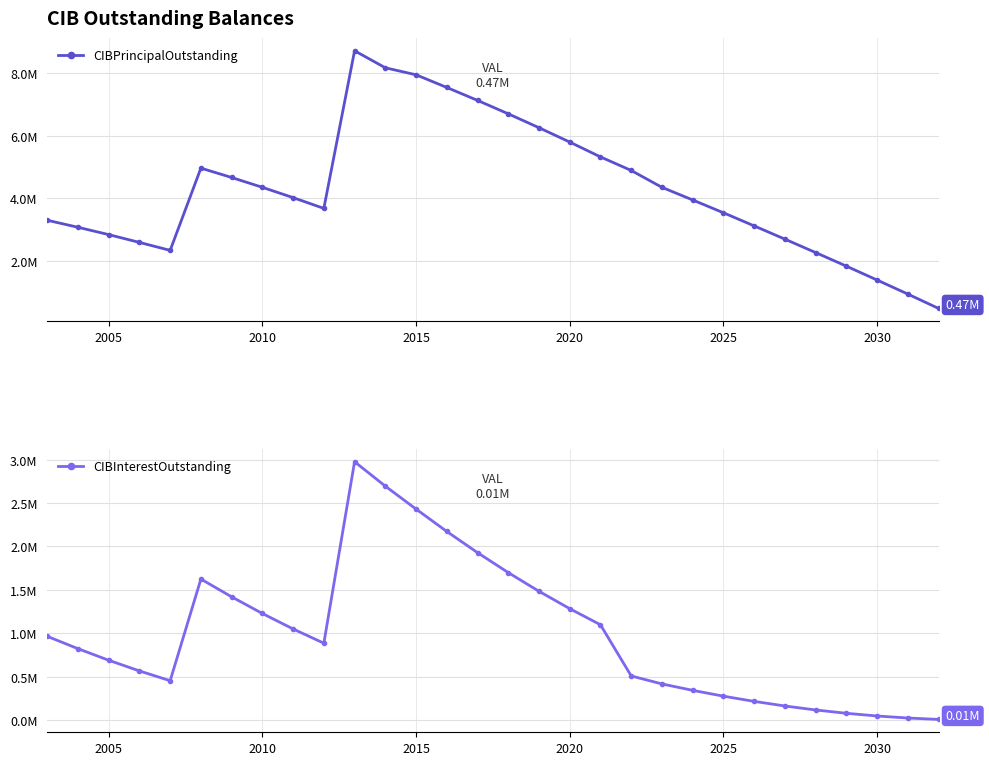

How many data points in CIBInterestOutstanding are less than 885630?

15